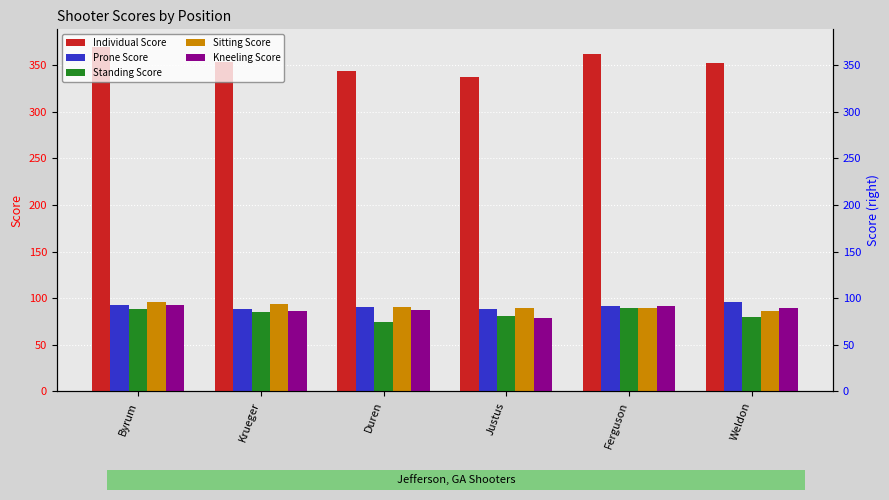

What is the average value of the Kneeling Score series?

88